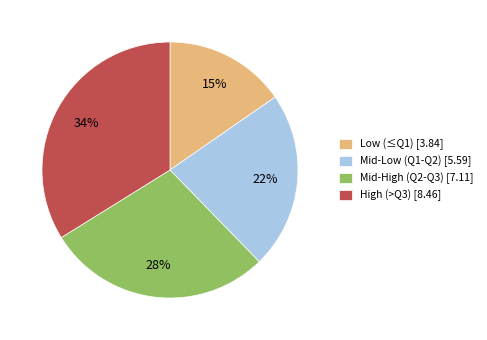

Is High (>Q3) [8.46] the majority of the pie?

No